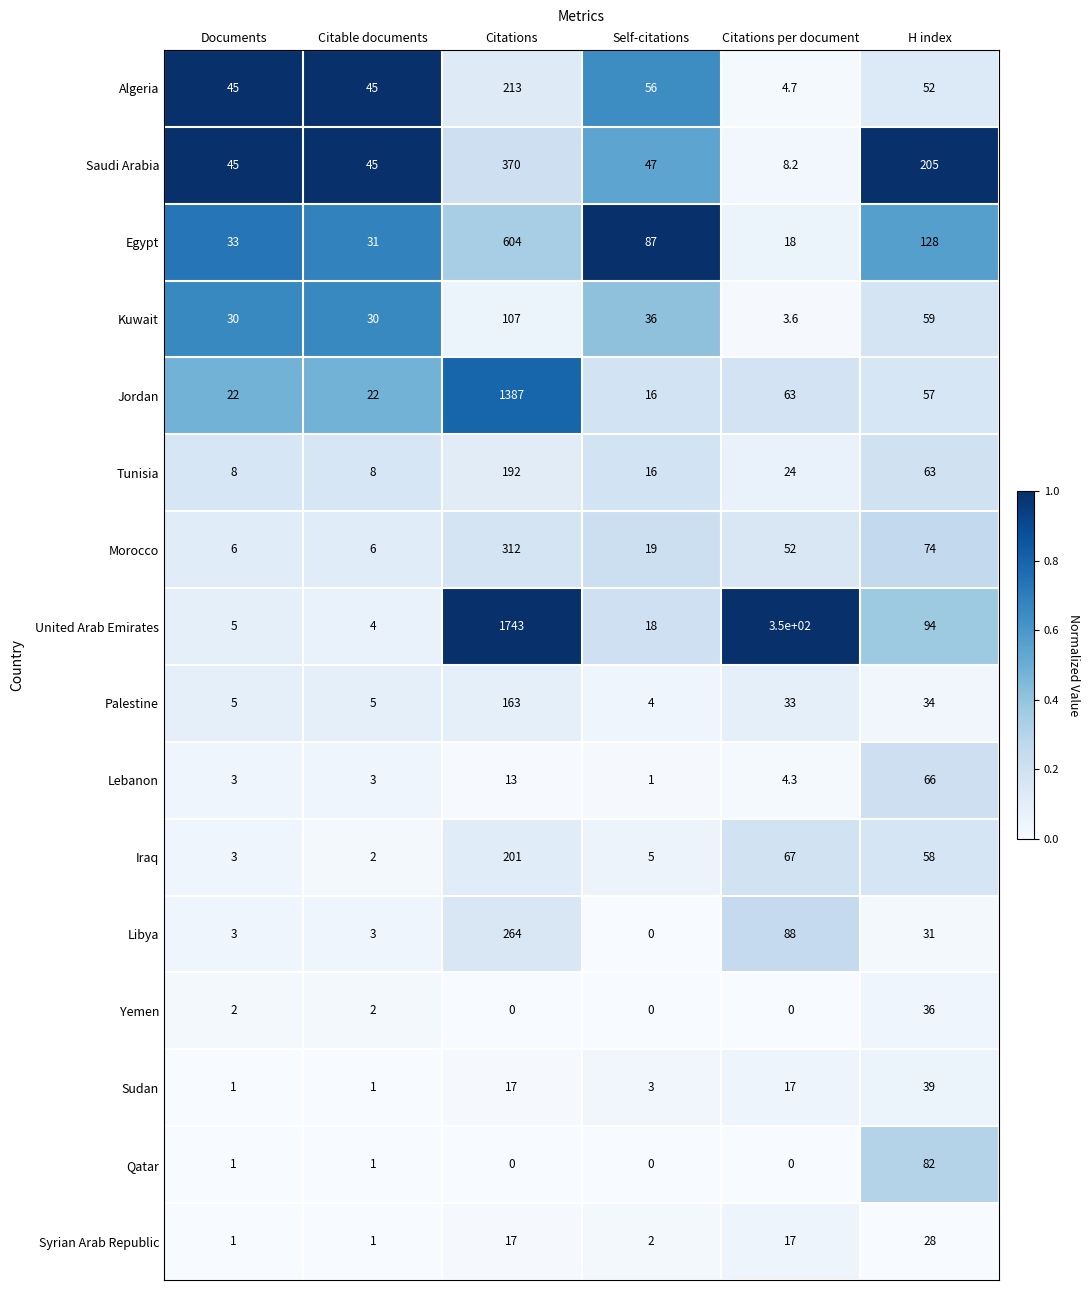

True or false: Qatar has a value of 1.5 at Citable documents.

False